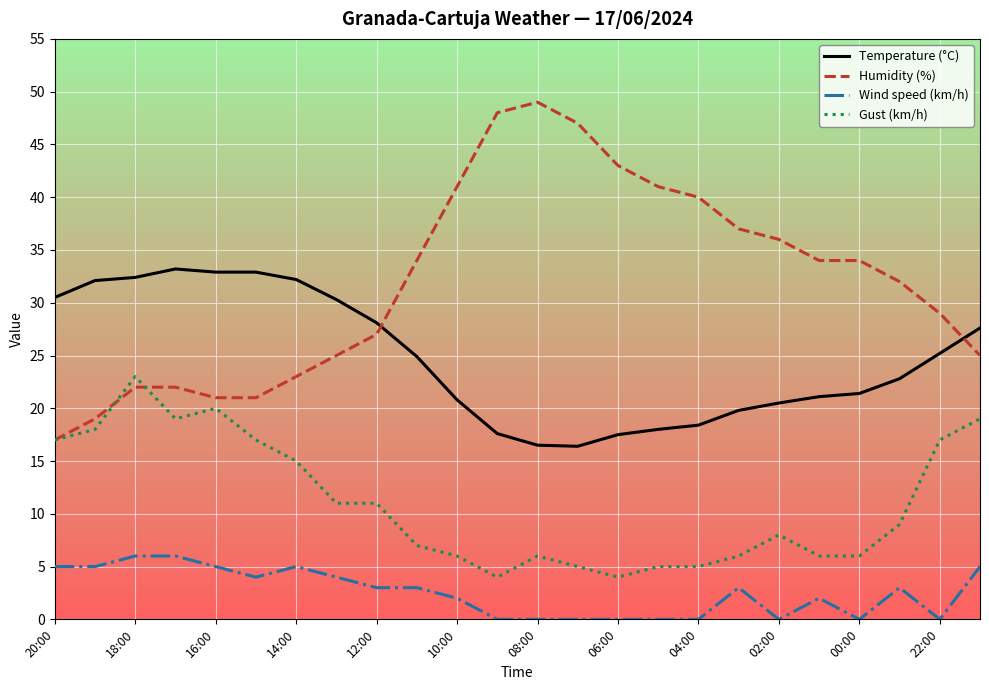

List the series in order of their overall mean, lowest first.

Wind speed (km/h), Gust (km/h), Temperature (°C), Humidity (%)